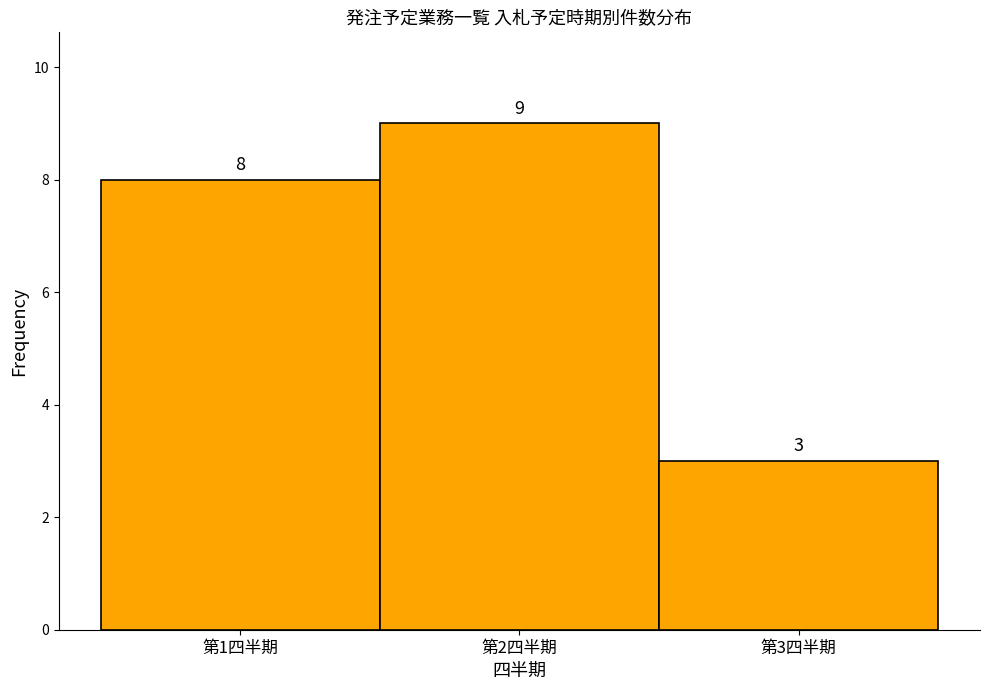

Reading left to right, list every bar in this chart as the range it spans on the x-axis followed by its height.

0.5 to 1.5: 8
1.5 to 2.5: 9
2.5 to 3.5: 3